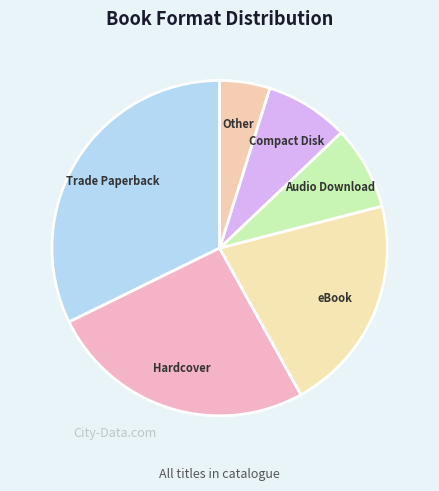

How many slices are in this pie chart?

6